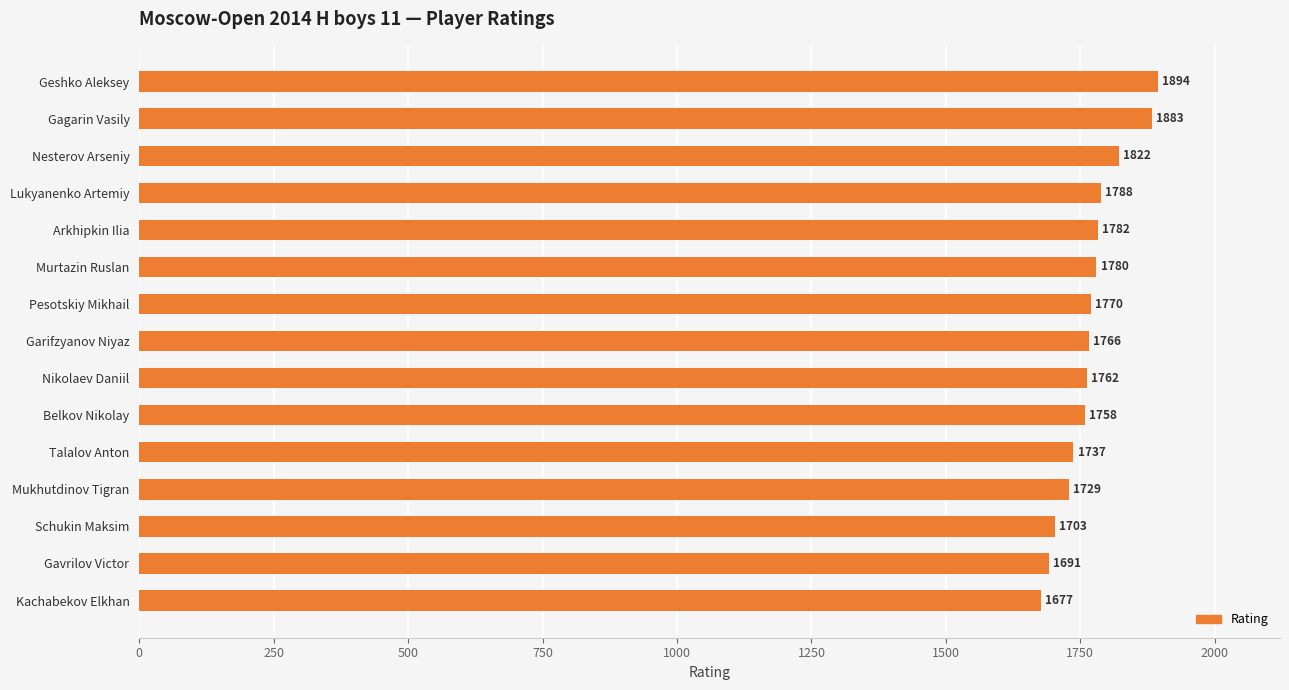

How many distinct data groups are displayed?

1